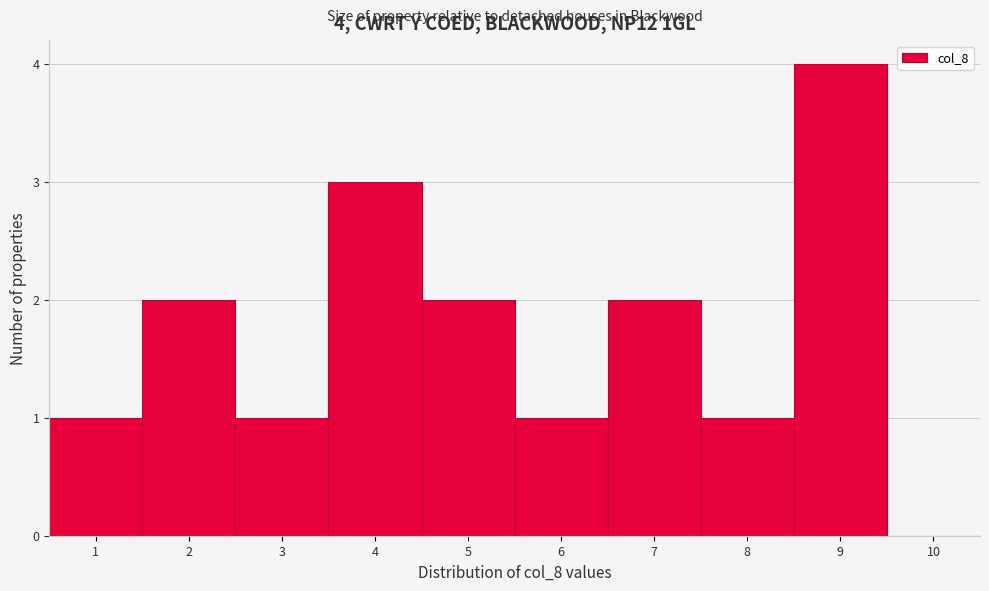

Over which range of the x-axis is the bar tallest?

8.5 to 9.5